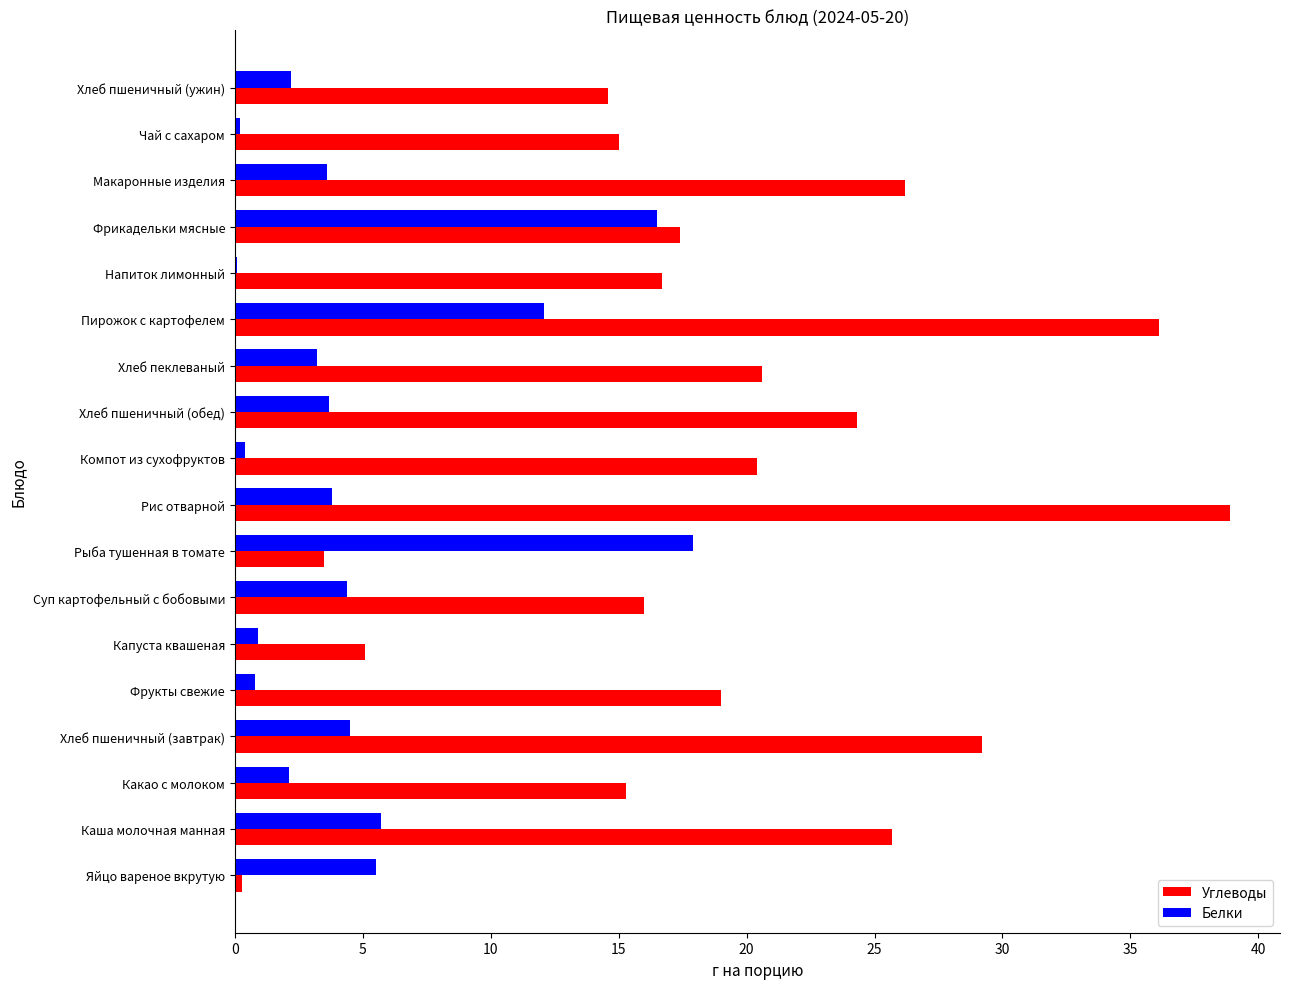

What is the average value of the Углеводы series?

19.1